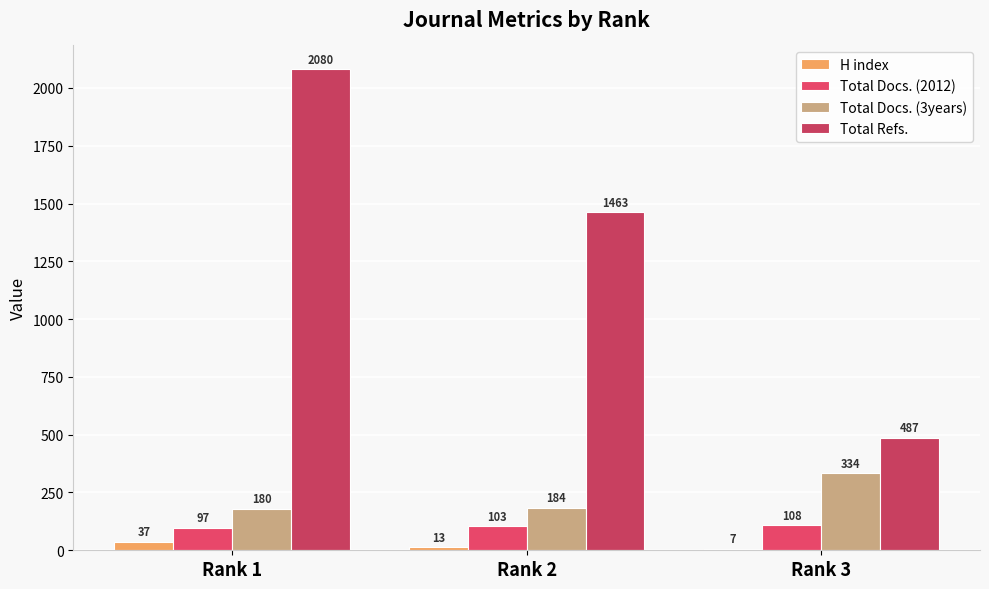

What are all the series names shown in the legend?

H index, Total Docs. (2012), Total Docs. (3years), Total Refs.